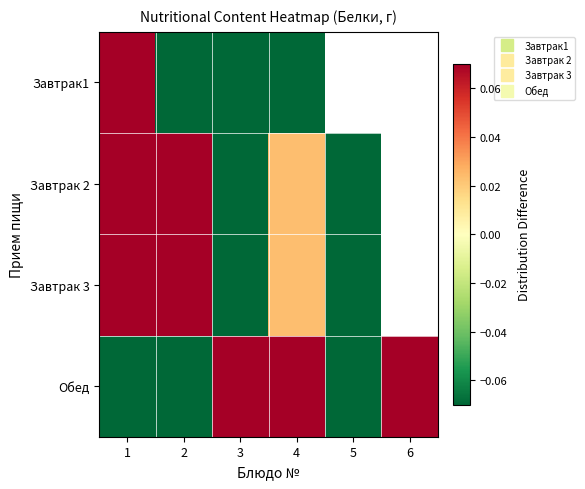

What value does the Завтрак1 series have at 3?

-4.0